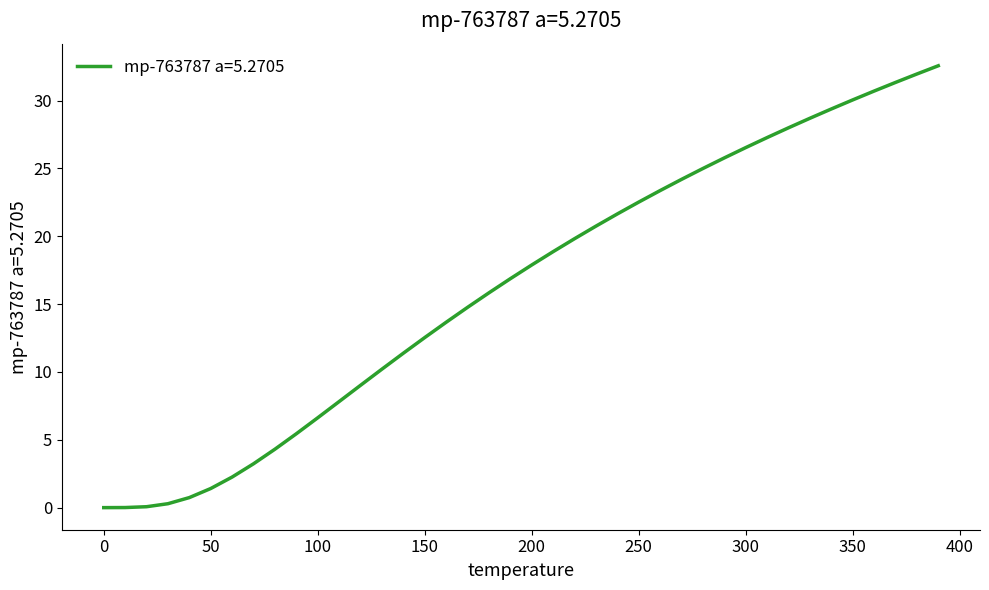

Does the chart have visible grid lines?

No